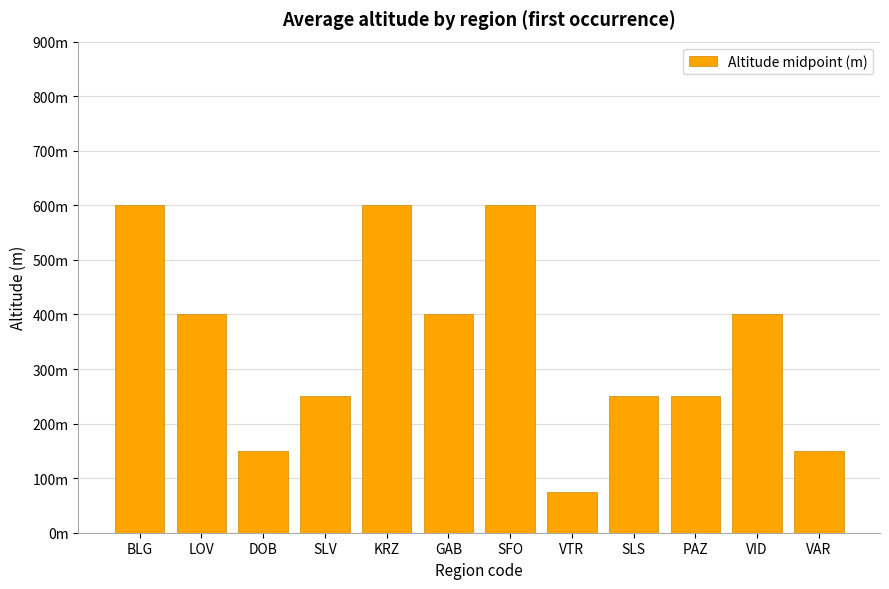

How many values are between 250 and 600?

9